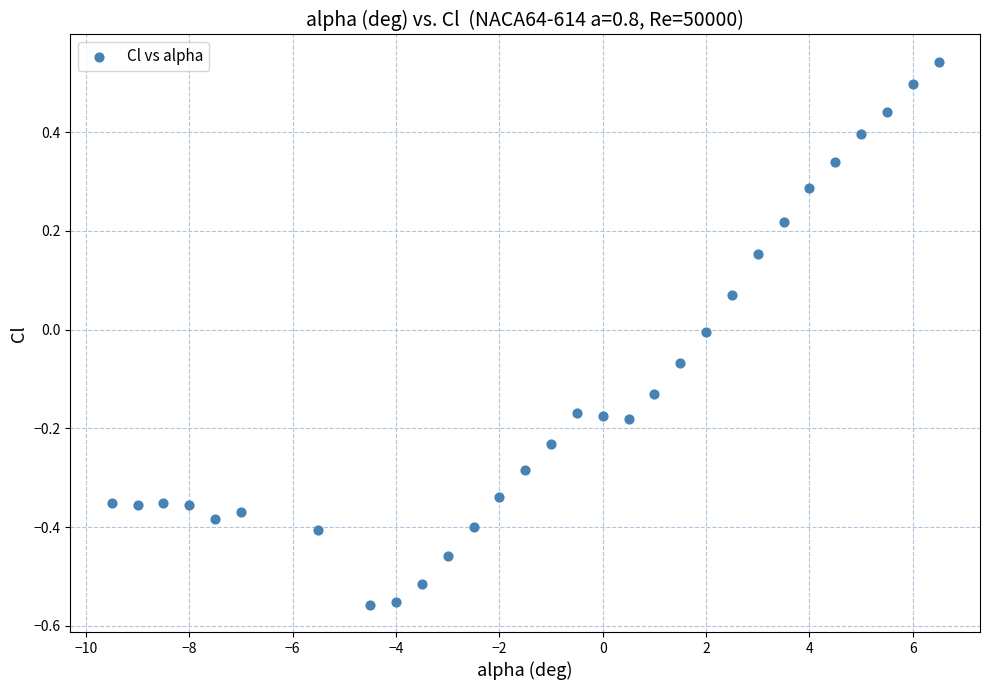

What is the range of Y values (max minus min)?

1.1